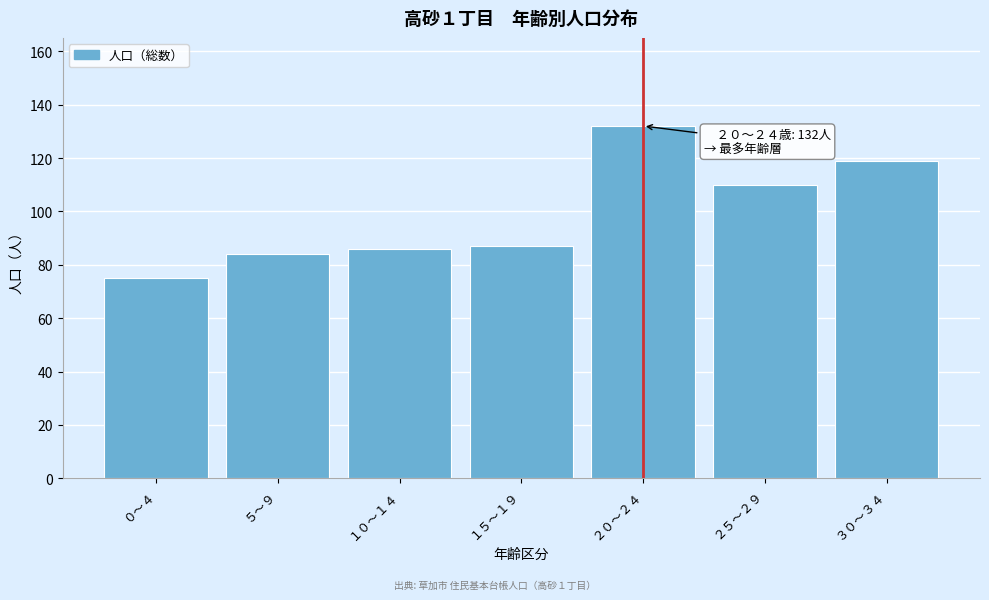

Reading left to right, what are all the values shown in this chart?

０～４=75	５～９=84	１０～１４=86	１５～１９=87	２０～２４=132	２５～２９=110	３０～３４=119